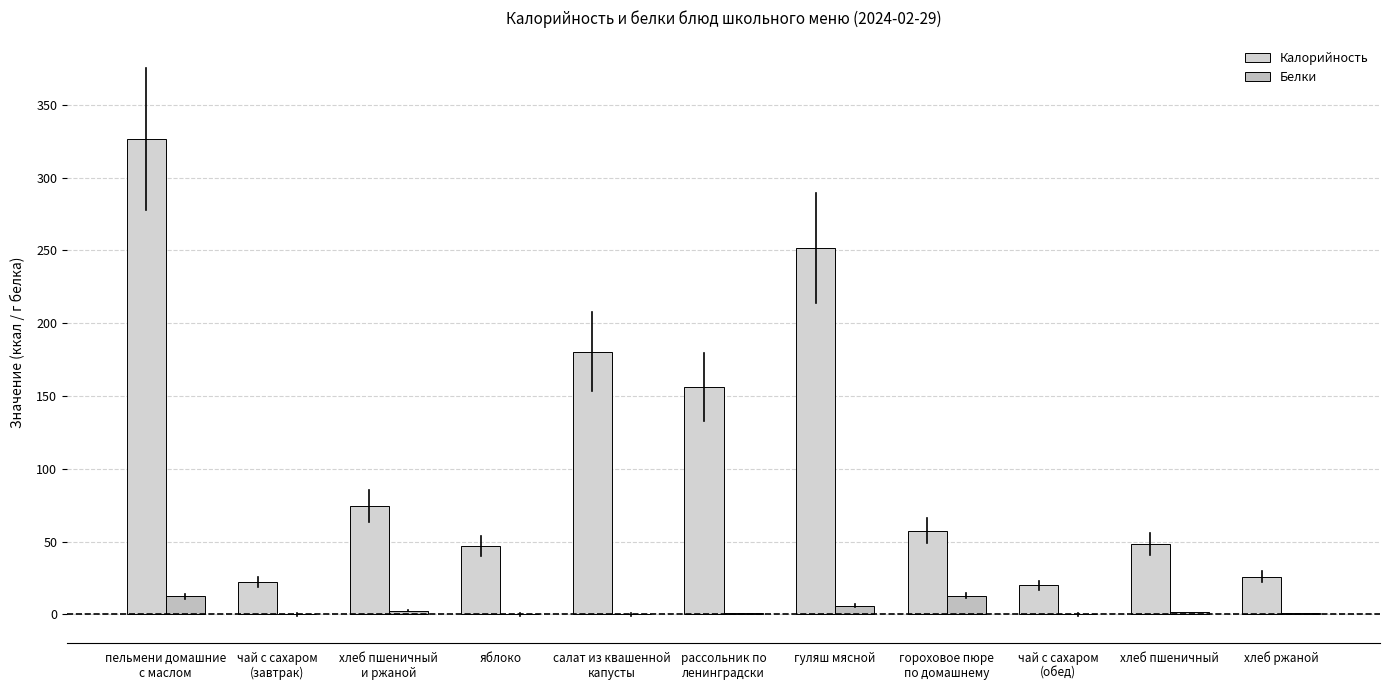

Which label corresponds to the smallest value in the chart?

чай с сахаром
(завтрак)